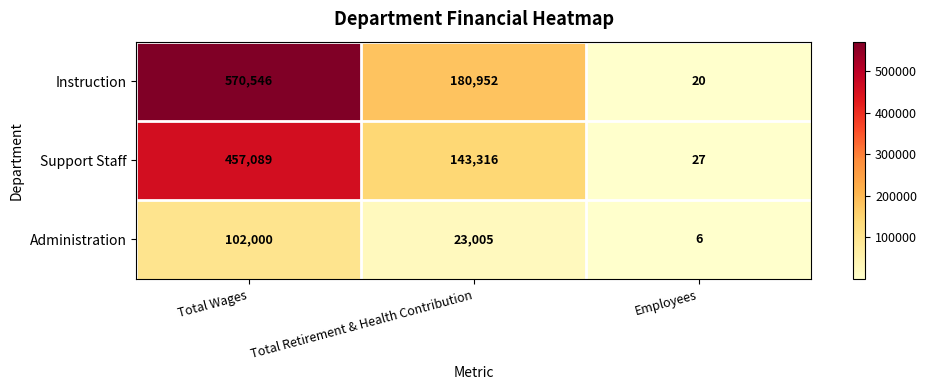

List the series in order of their peak value, highest first.

Instruction, Support Staff, Administration